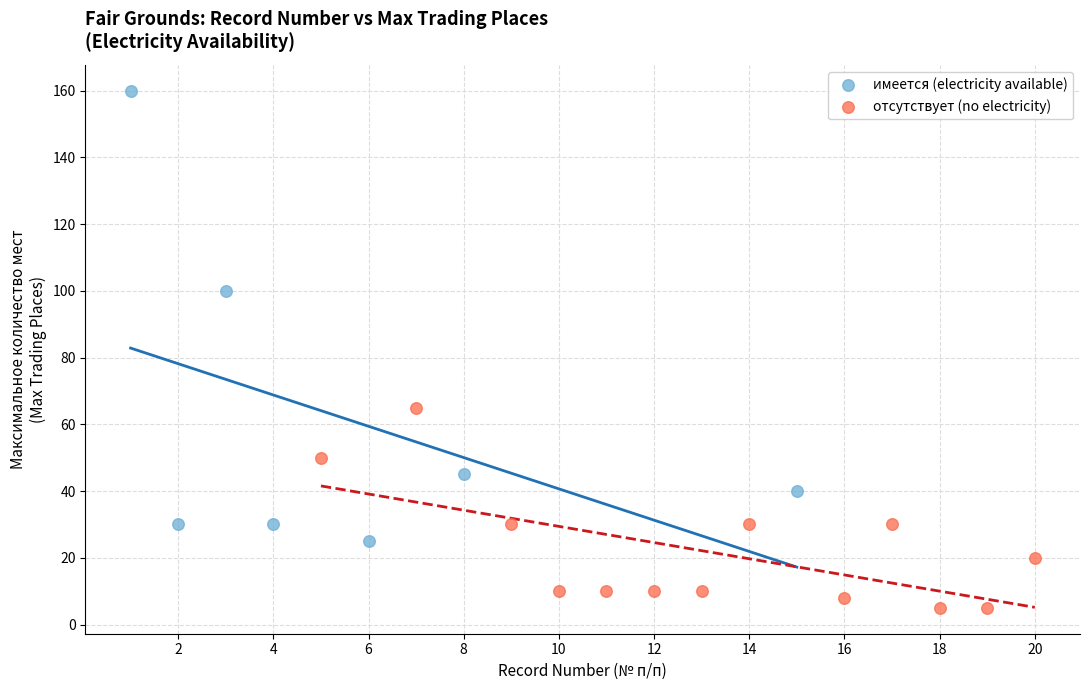

Which series reaches the maximum Y coordinate?

имеется (electricity available)